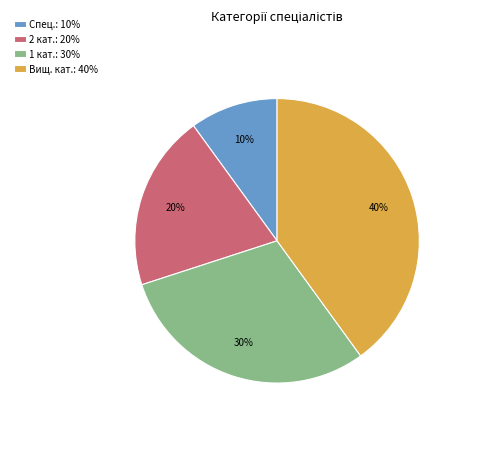

How many slices are in this pie chart?

4